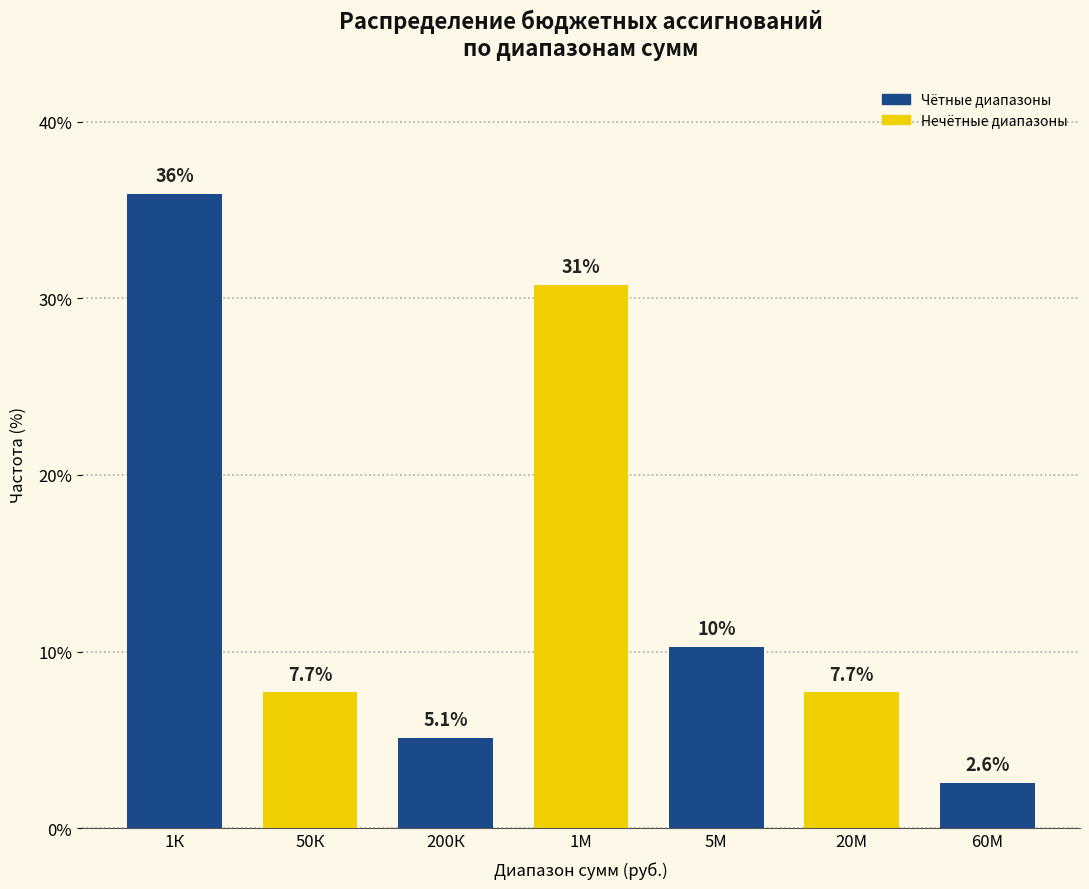

Reading left to right, extract all data points from this chart.

35.9	7.7	5.1	30.8	10.3	7.7	2.6